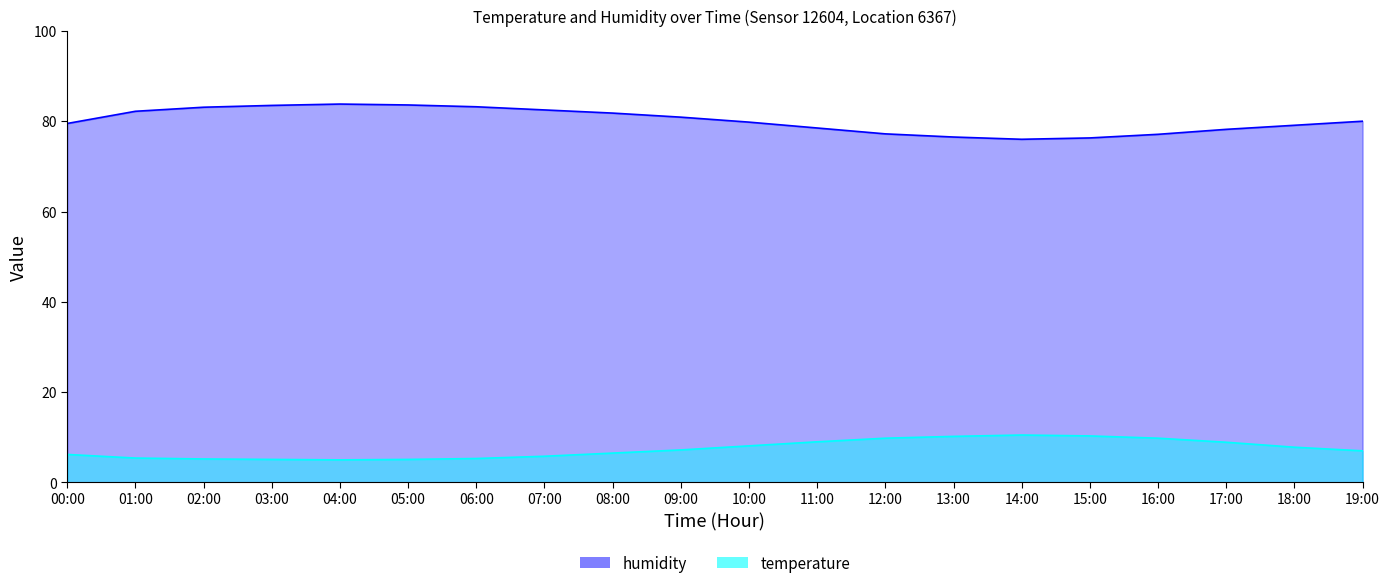

True or false: temperature and humidity intersect in this chart.

False